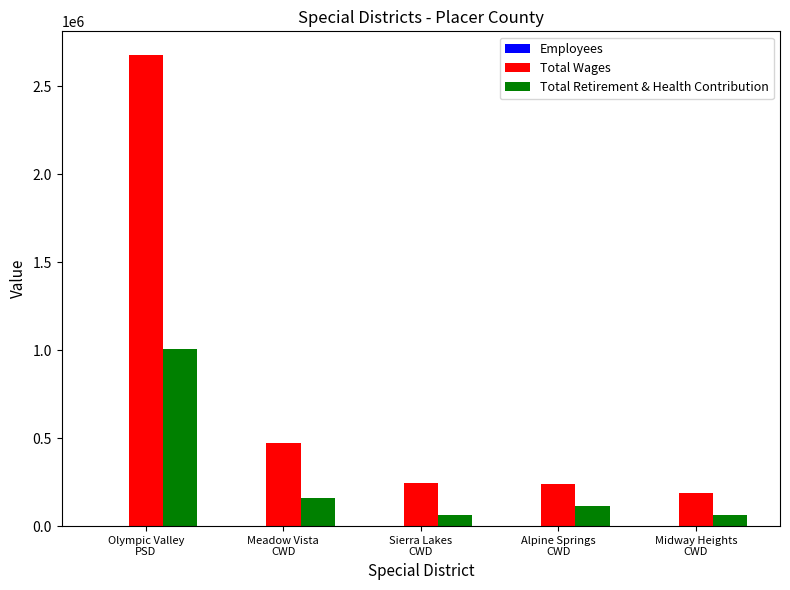

What is the sum of all Total Wages values?

3820640